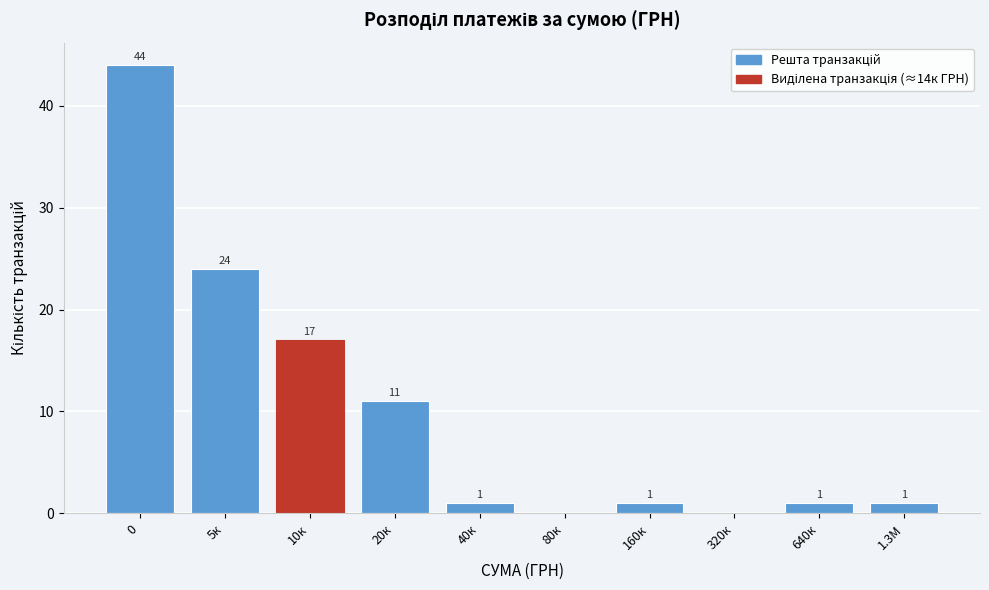

Reading right to left, what are all the values shown in this chart?

1.3М=1	640к=1	320к=0	160к=1	80к=0	40к=1	20к=11	10к=17	5к=24	0=44